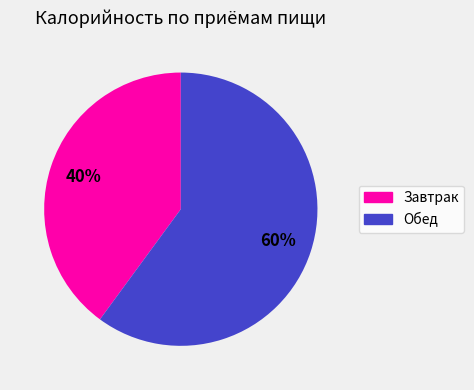

Which slice is the smallest?

Завтрак